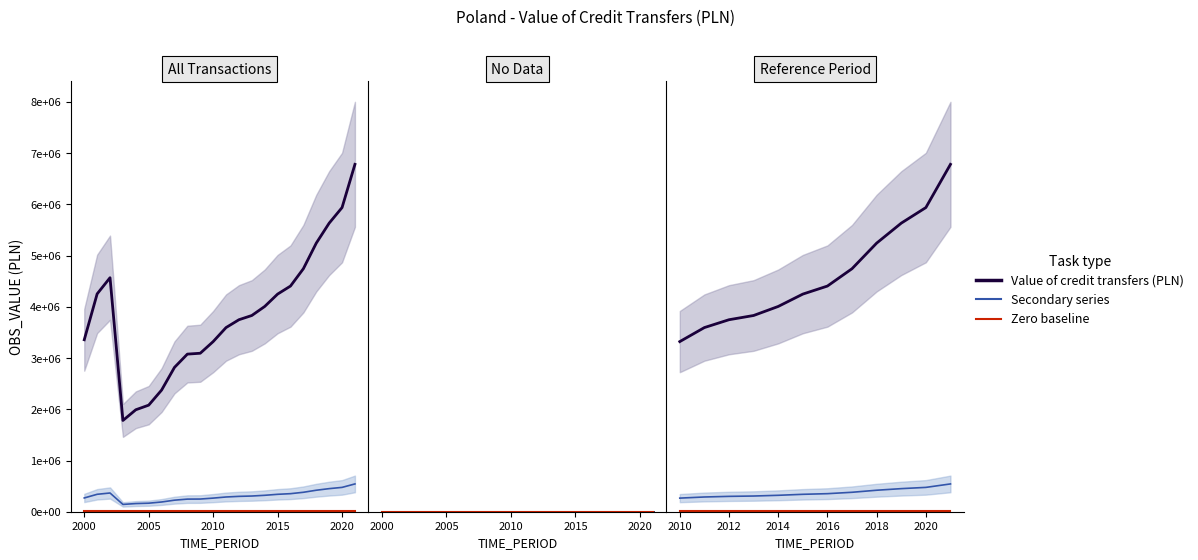

True or false: Value of credit transfers (PLN) has more than 0 interior local peaks.

False